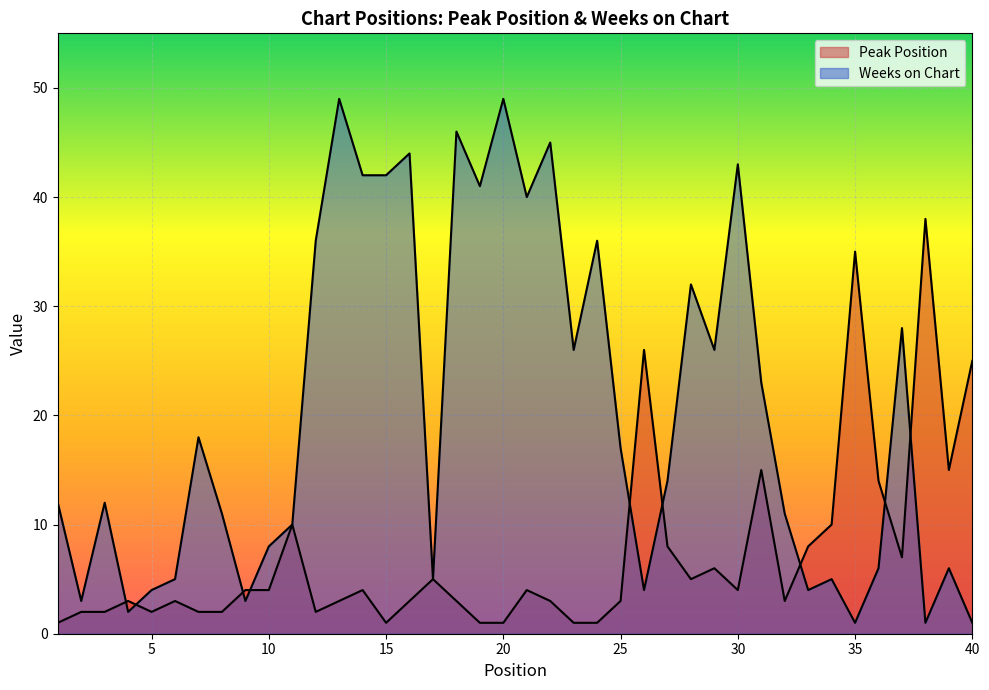

What is the sum of all Peak Position values?

289